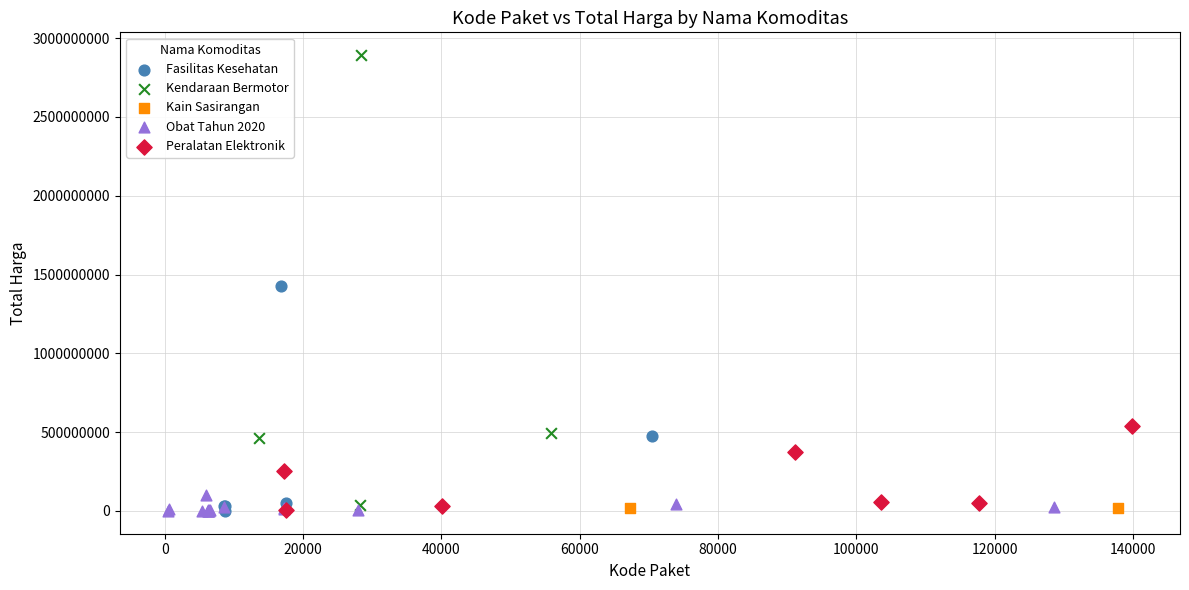

What are all the series names shown in the legend?

Fasilitas Kesehatan, Kendaraan Bermotor, Kain Sasirangan, Obat Tahun 2020, Peralatan Elektronik